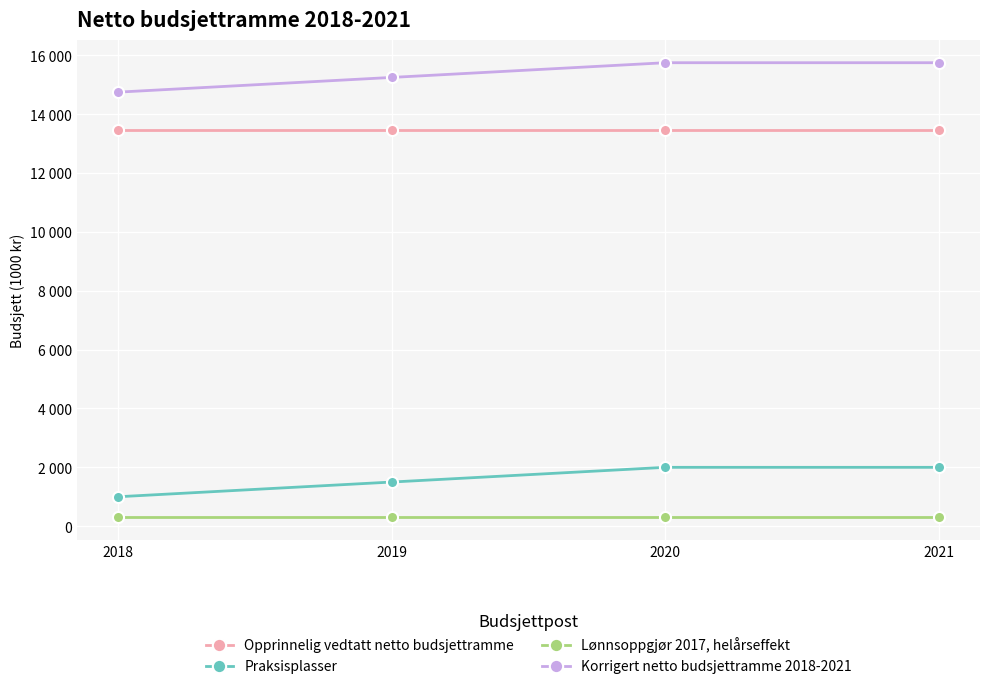

Rank the series at 2018 from lowest to highest value.

Lønnsoppgjør 2017, helårseffekt, Praksisplasser, Opprinnelig vedtatt netto budsjettramme, Korrigert netto budsjettramme 2018-2021